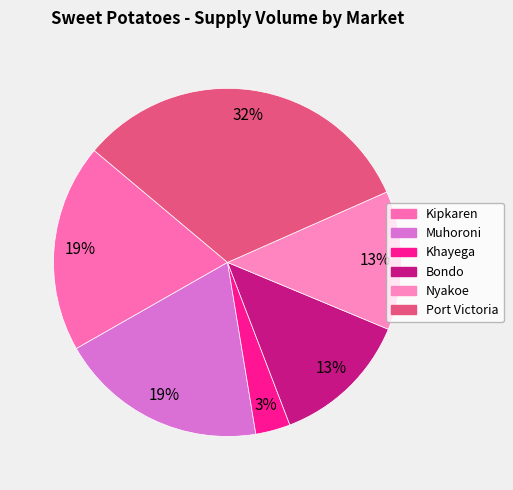

Do Muhoroni and Port Victoria together represent more than half of the pie?

Yes